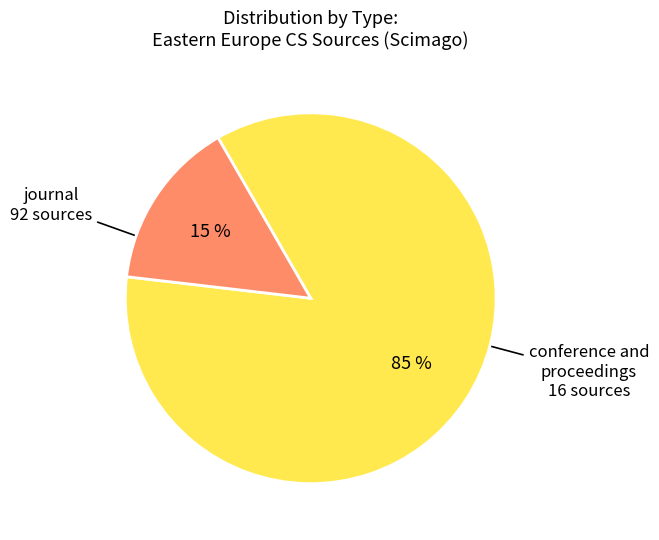

Is there a majority slice in this chart?

Yes